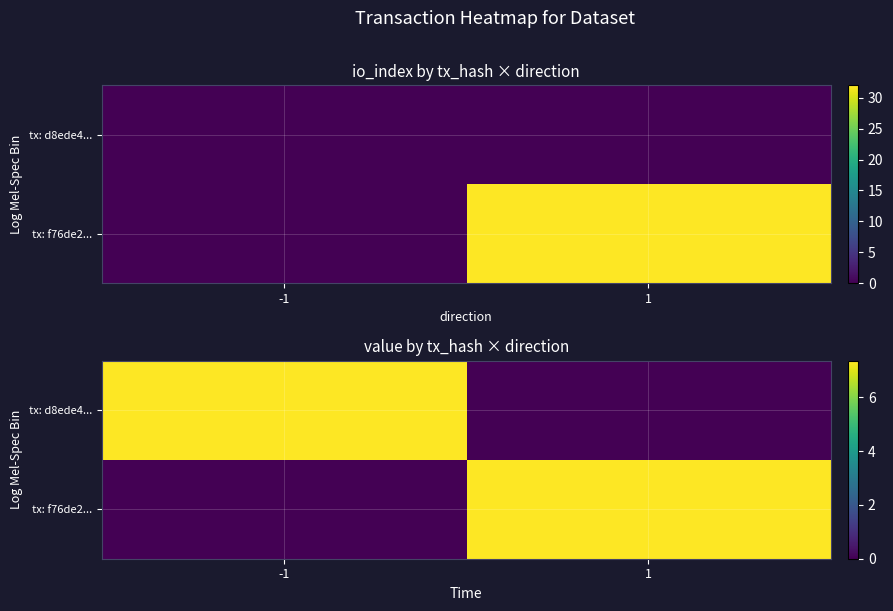

At which label does tx: d8ede4... first exceed 7?

-1